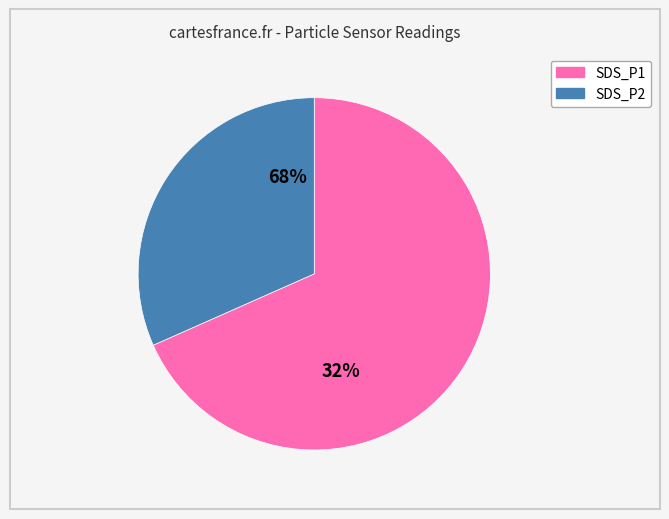

How many segments does this pie chart have?

2